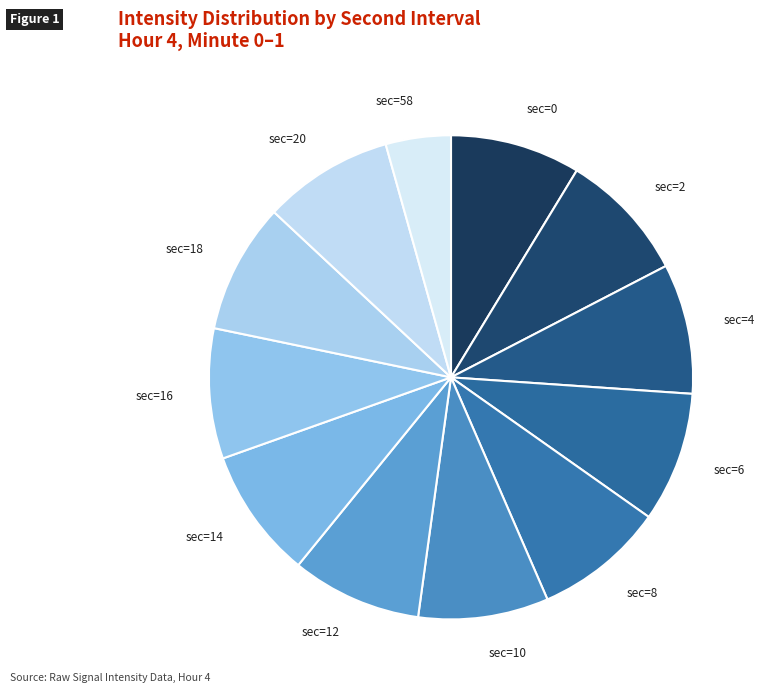

Combined, do sec=2 and sec=10 account for over 50%?

No